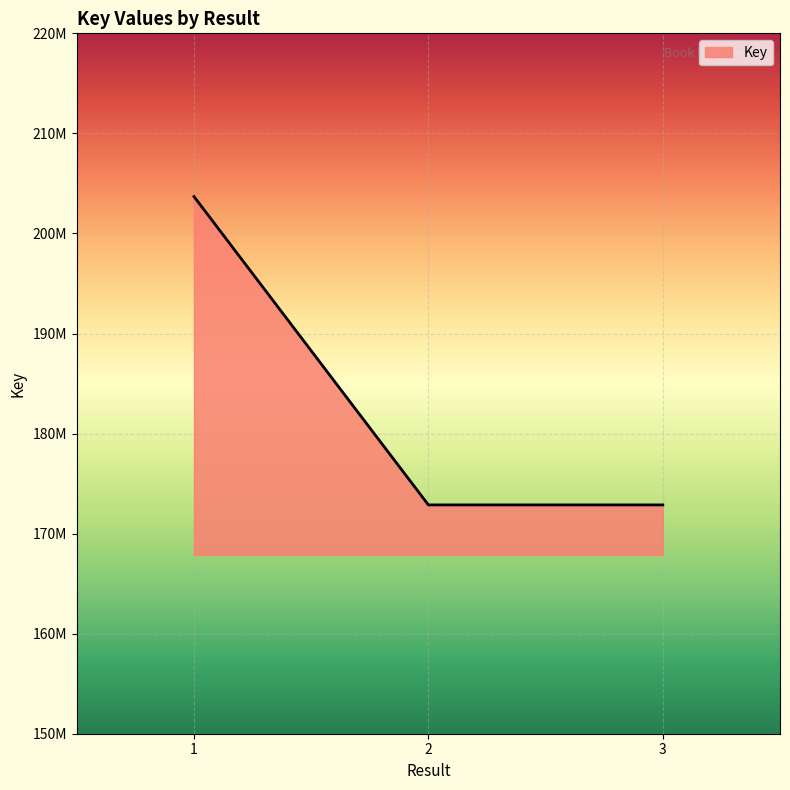

Between 3 and 2, which is larger?

2